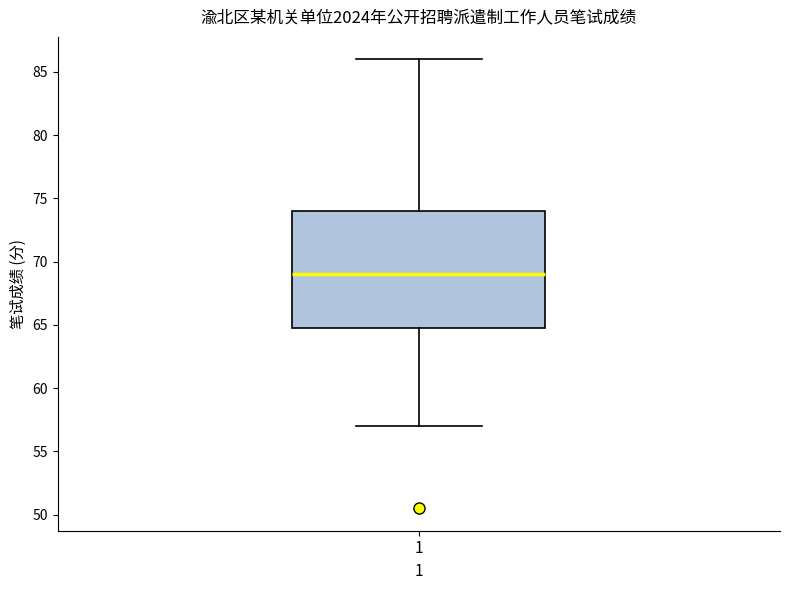

Where does the upper whisker of the box at x = 1 end on the y-axis? The values are not printed on the chart, so give them approximately, as read against the axis.

86